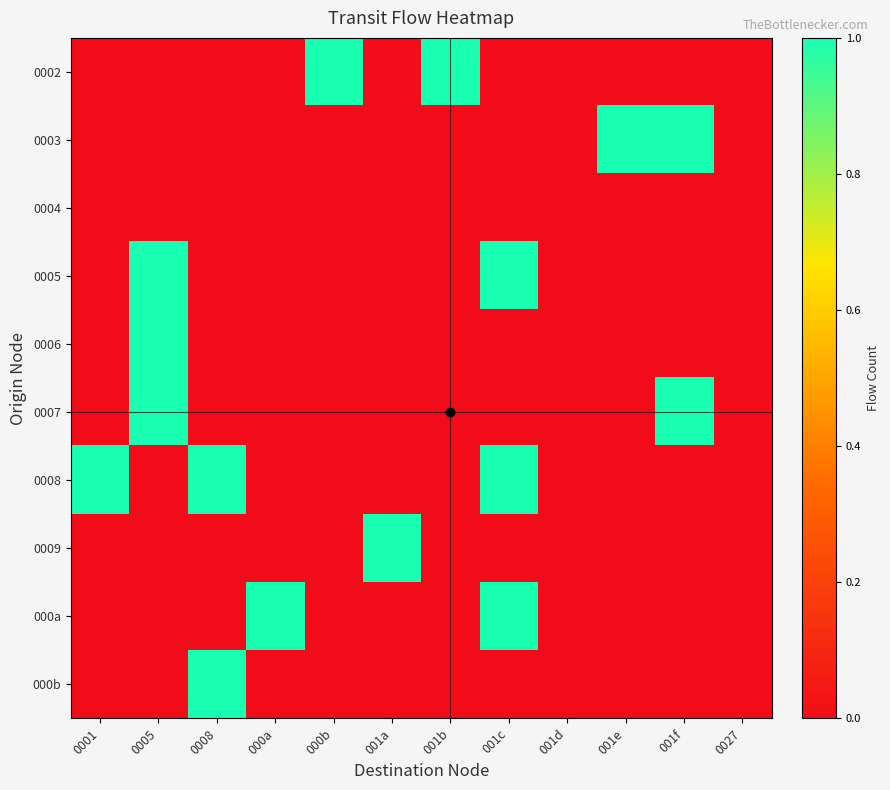

How many 000a values are between 0 and 1?

12